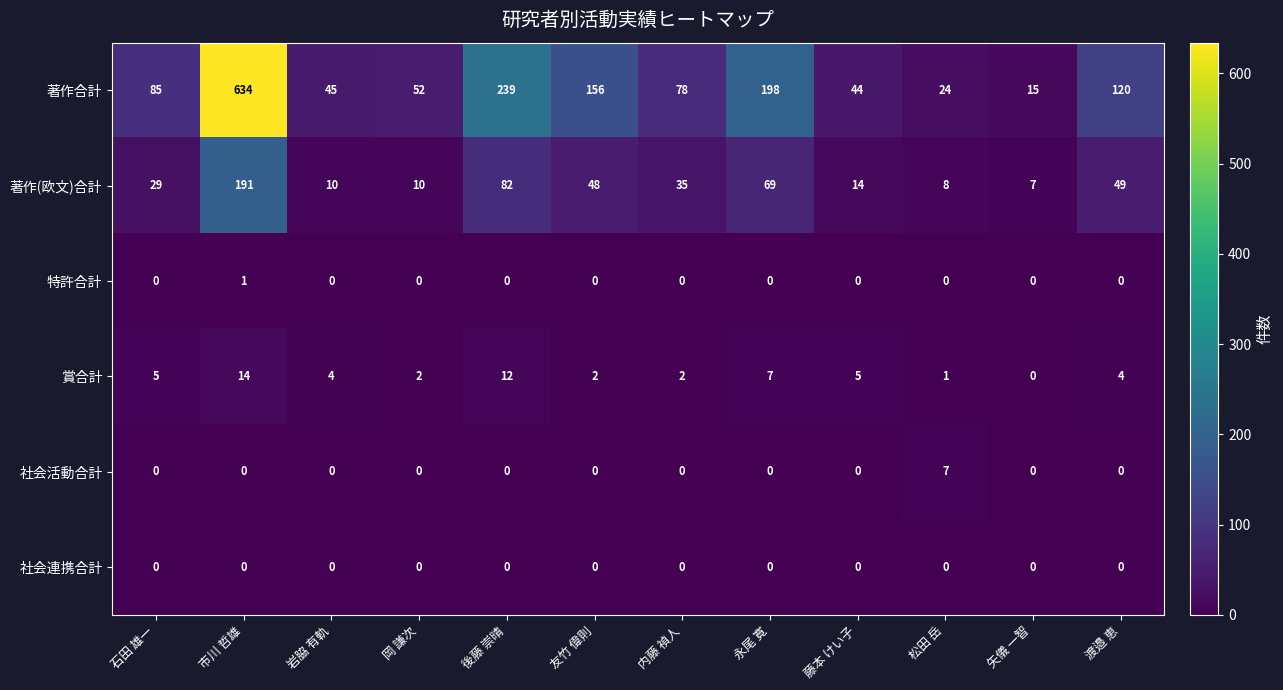

Between 石田 雄一 and 矢儀 一智, which series saw the biggest shift?

著作合計